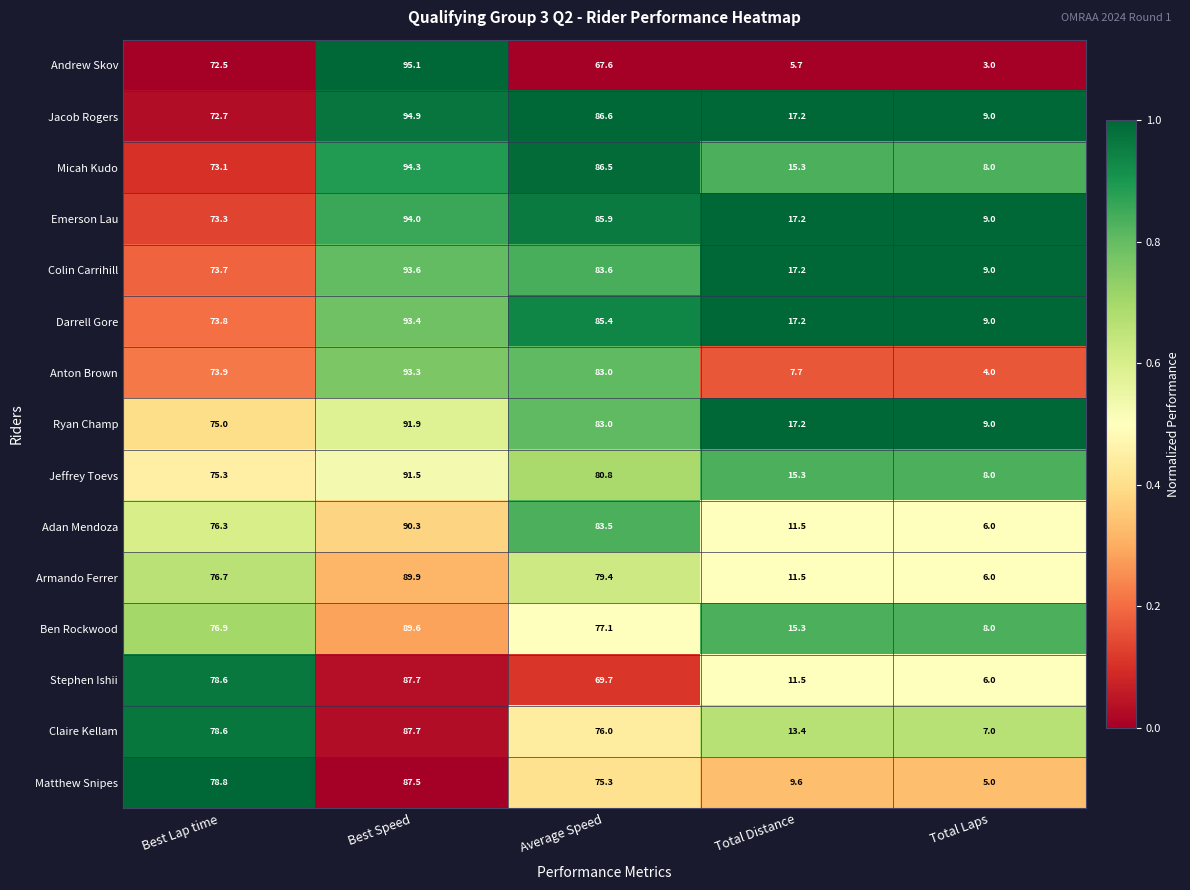

Which series has the largest range (max minus min)?

Andrew Skov